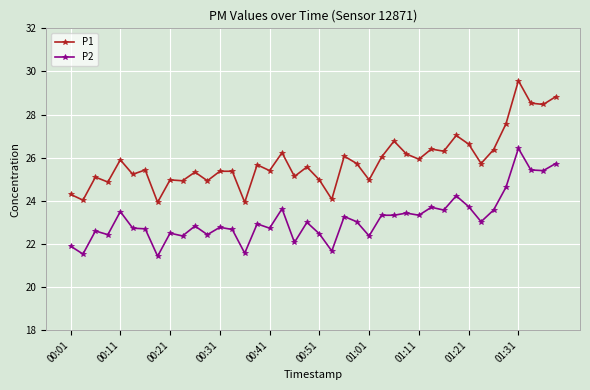

What is the maximum value for P1?

29.6